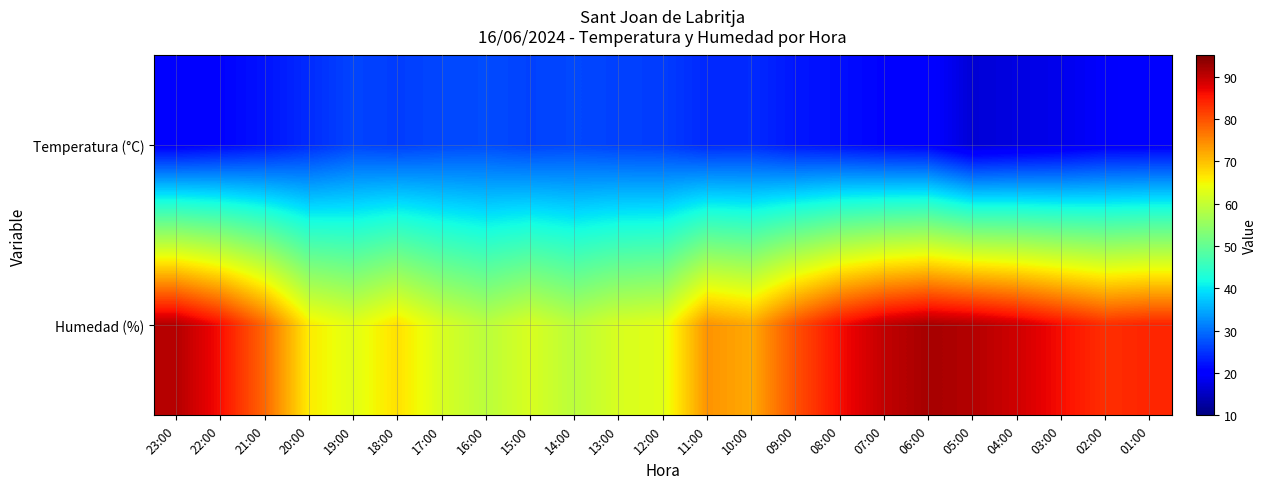

What is the total value across all series at 08:00?

107.8